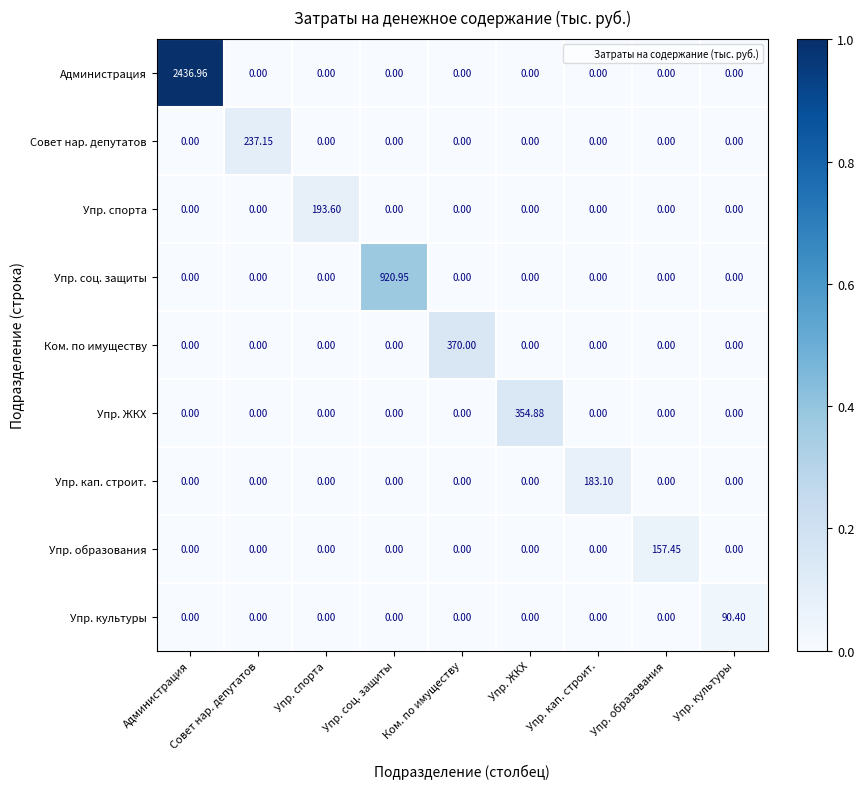

At which category is the sum across all series the highest?

Администрация